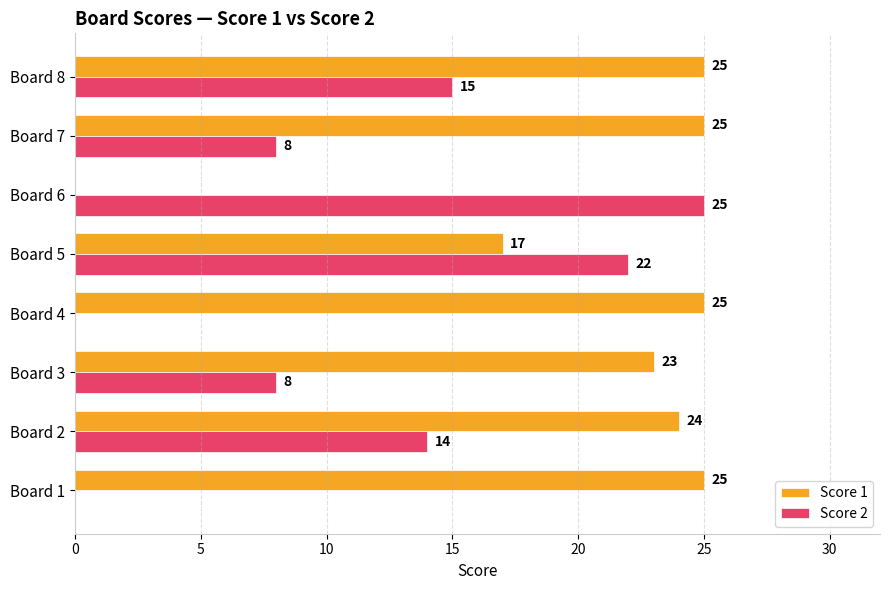

Between Board 6 and Board 7, which series saw the biggest shift?

Score 1